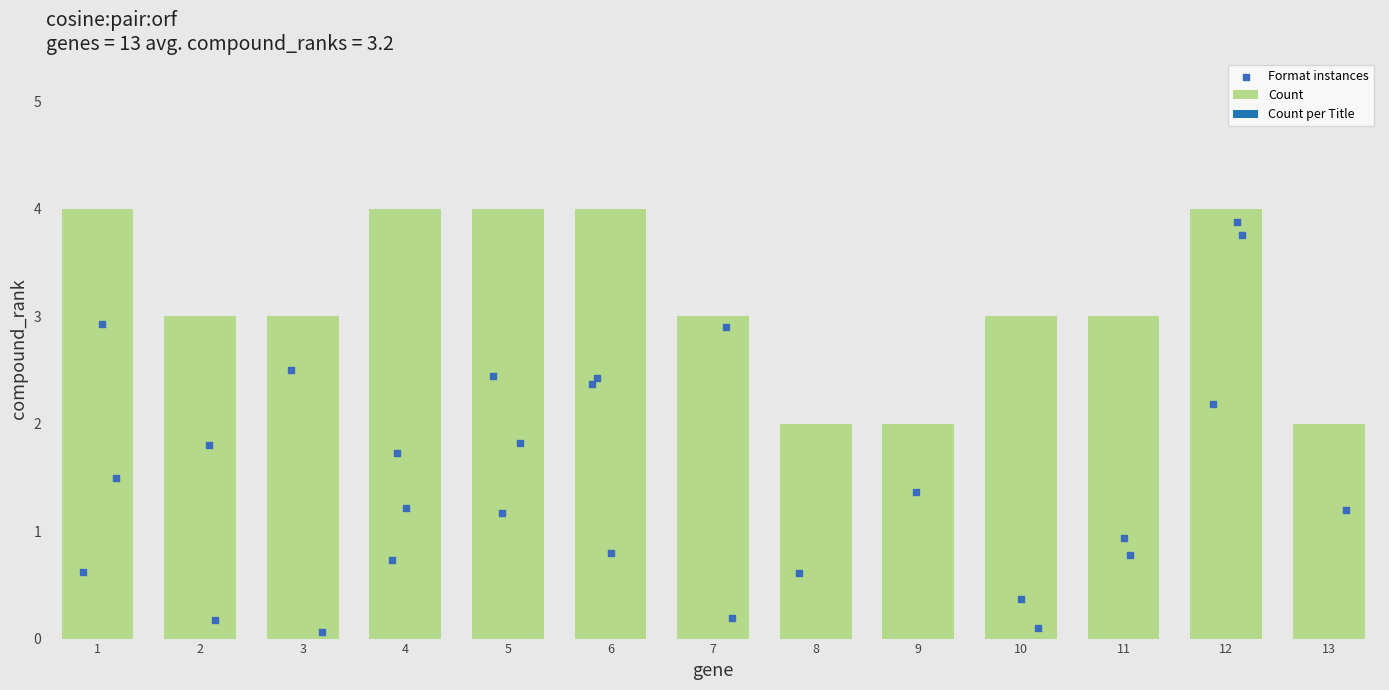

Between 13 and 8, which is larger?

13